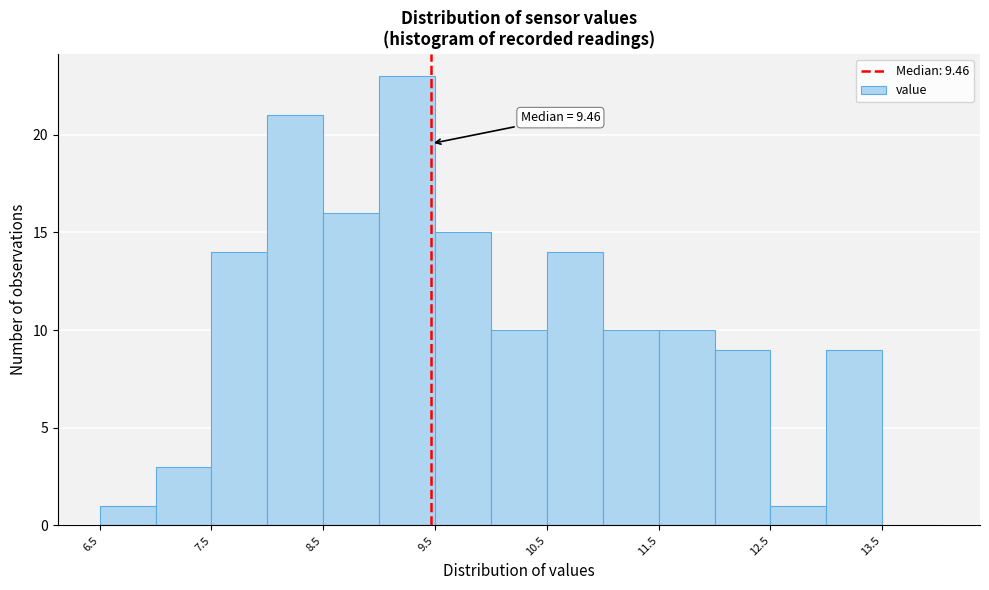

Which range on the x-axis has the tallest bar?

9.0 to 9.5